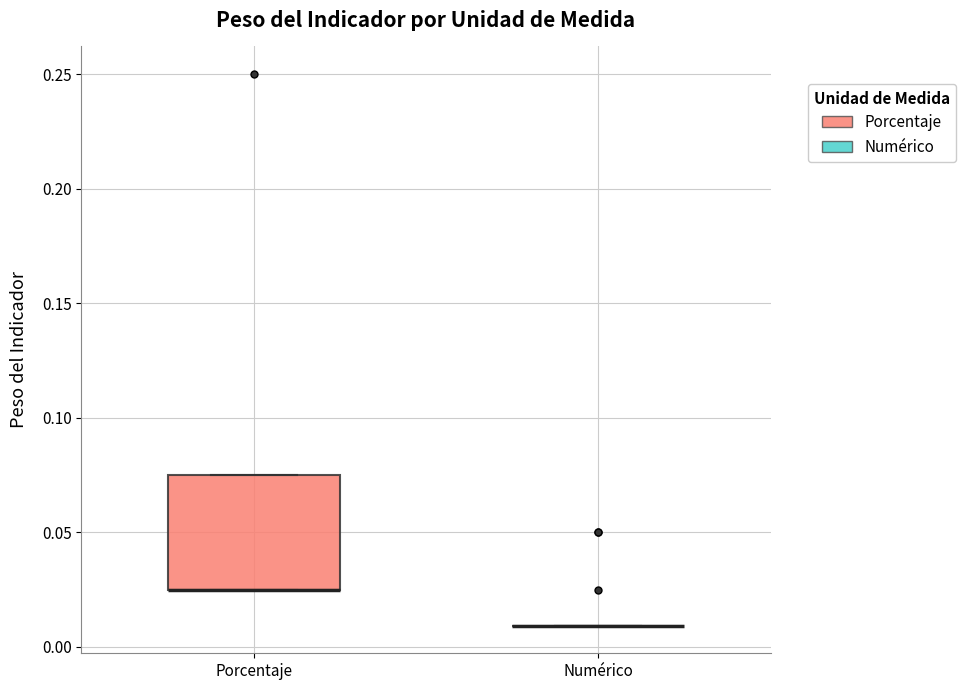

Reading left to right, read every box against the y-axis: the position of its median line, the range the box covers, and the ends of its whiskers. The values are not printed on the chart, so give them approximately, as read against the axis.

Porcentaje: median 0.025 (drawn on the box's lower edge), box 0.025 to 0.075, whiskers 0.025 to 0.075
Numérico: box collapsed to a line at 0.010, whiskers 0.010 to 0.010